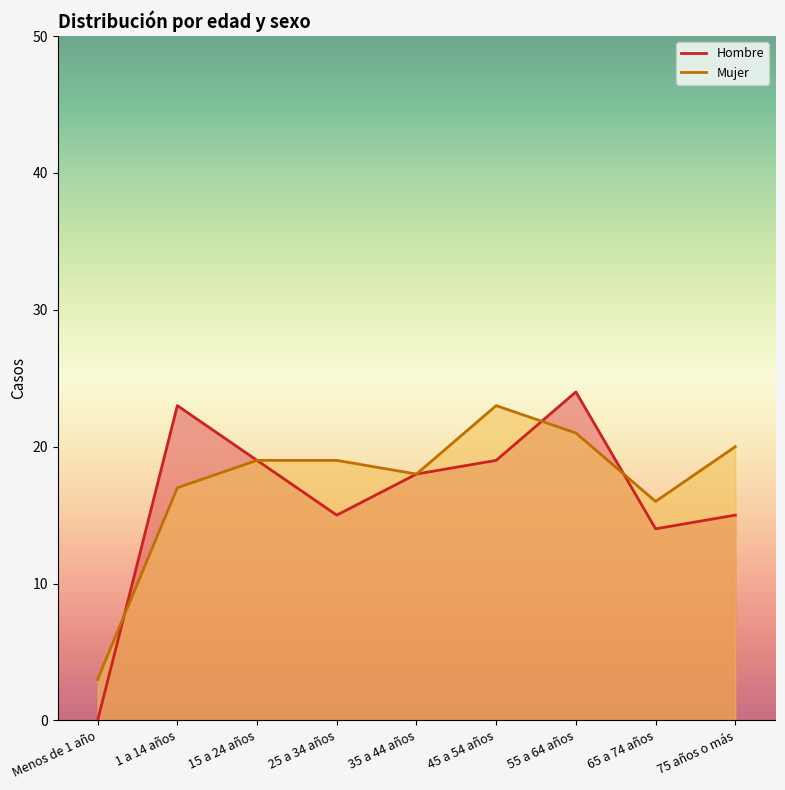

Reading left to right, transcribe all the data shown in this chart.

Hombre: 0	23	19	15	18	19	24	14	15
Mujer: 3	17	19	19	18	23	21	16	20